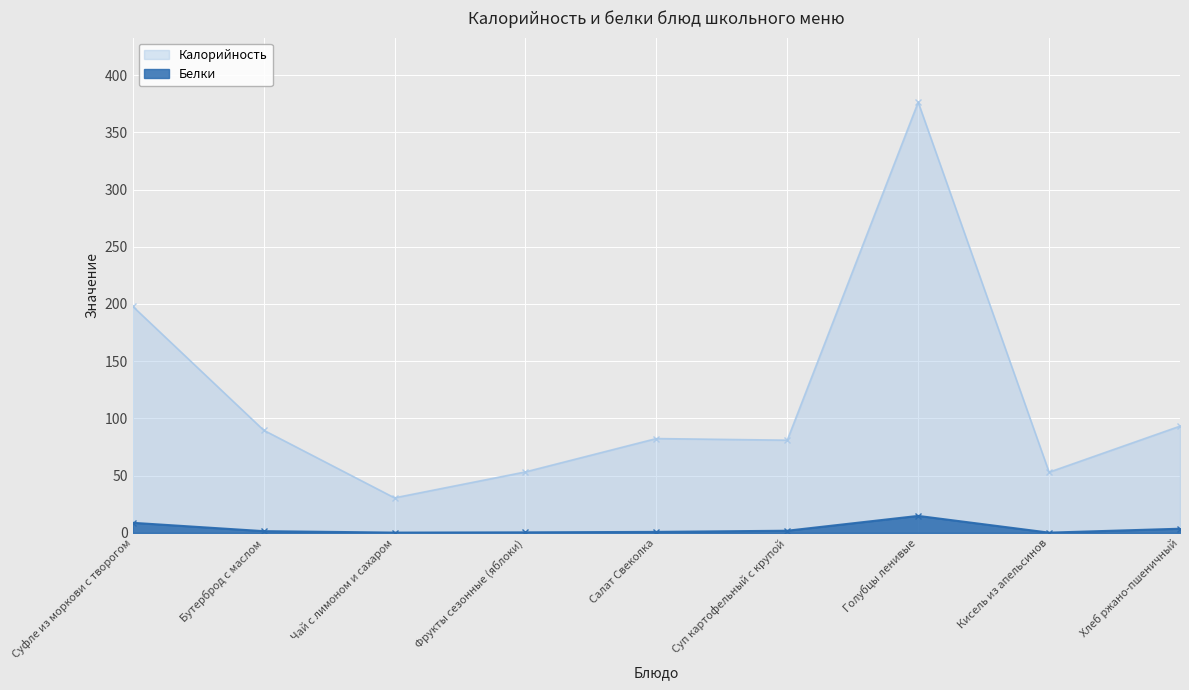

The value of Белки at Суп картофельный с крупой is 1.2. True or false?

False